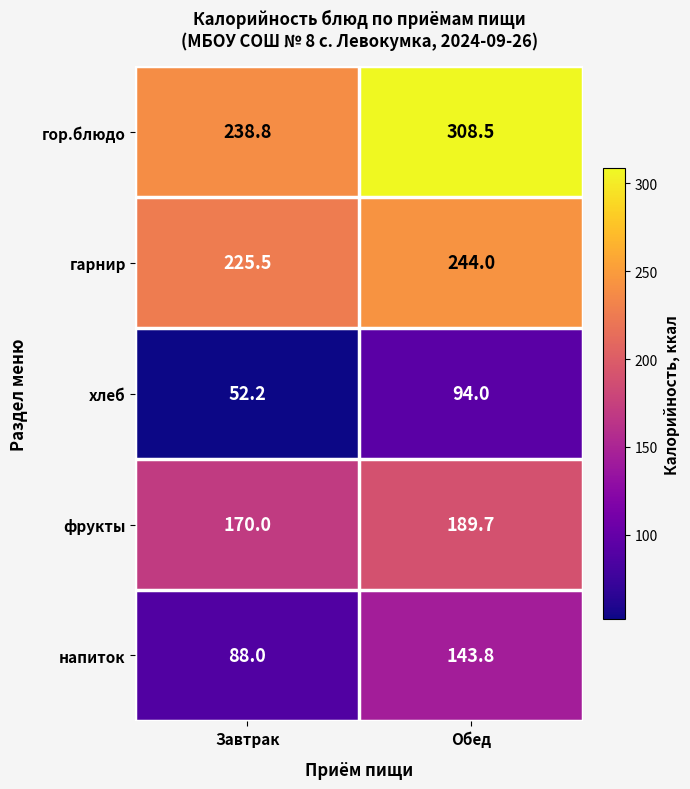

What is the maximum value shown in the chart?

308.5